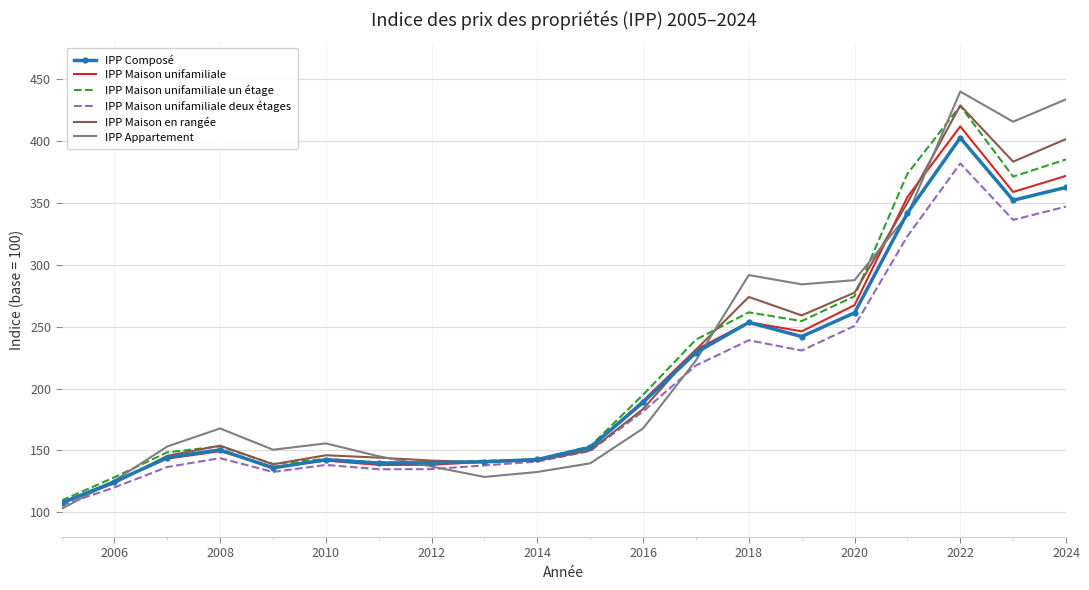

What is the average value of the IPP Composé series?

207.8